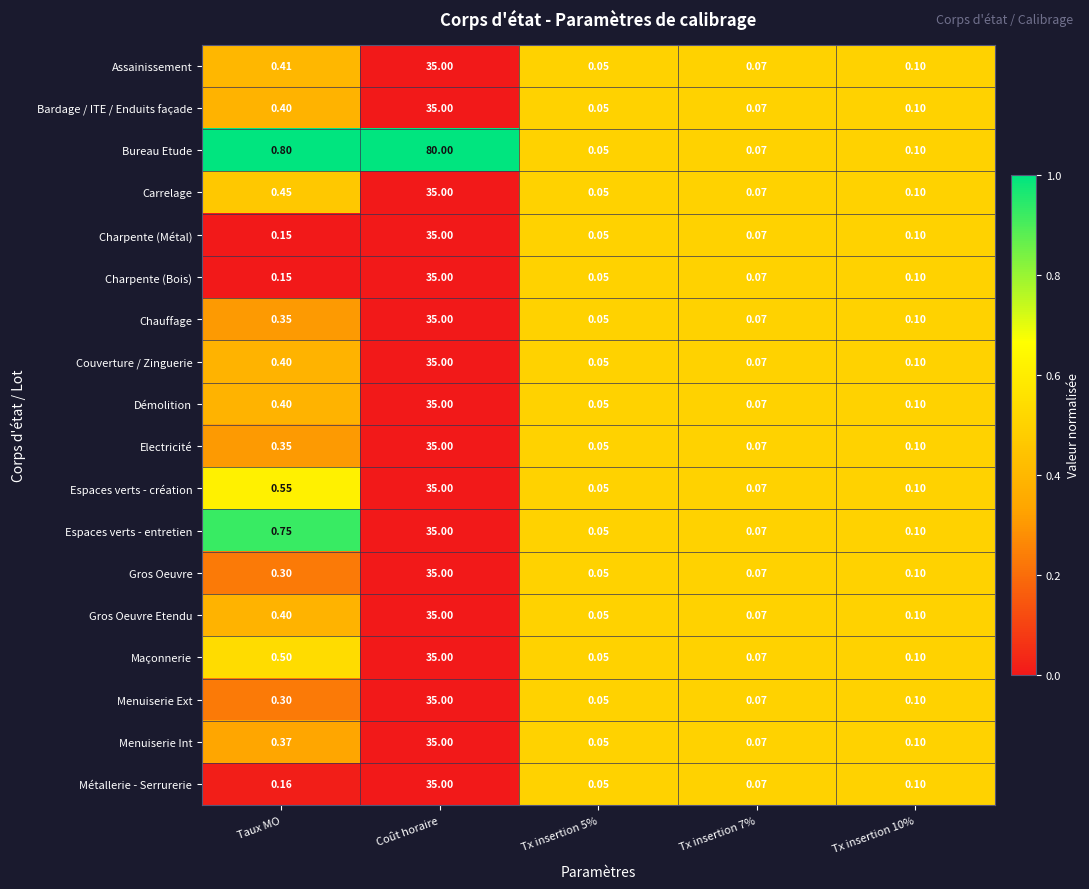

At which category is the sum across all series the highest?

Coût horaire